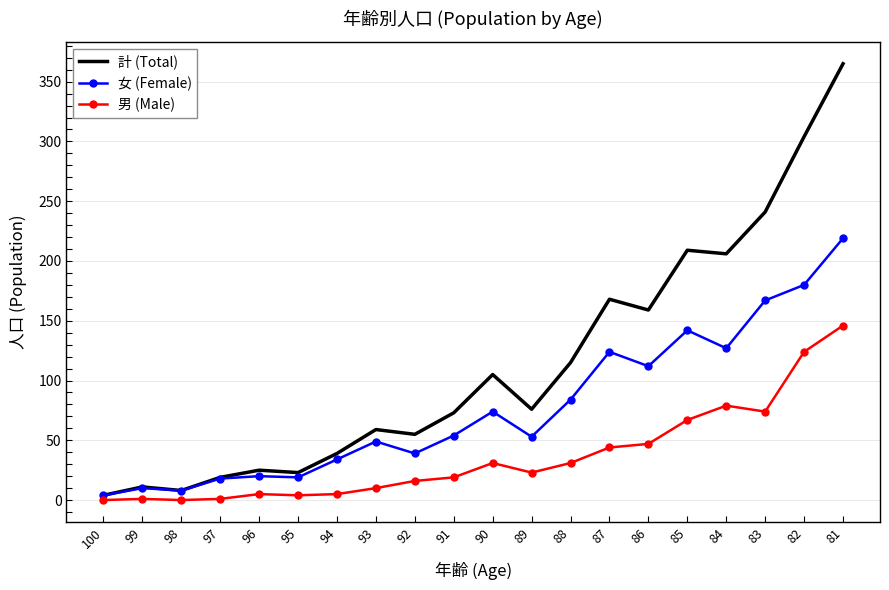

Between 92 and 82, which series saw the biggest shift?

計 (Total)